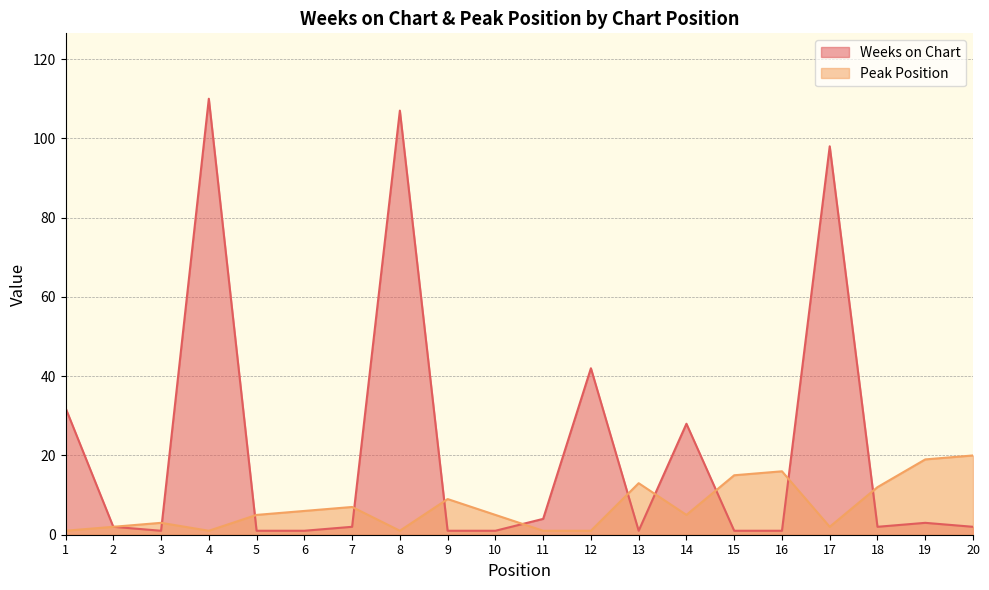

At which category is the sum across all series the highest?

4